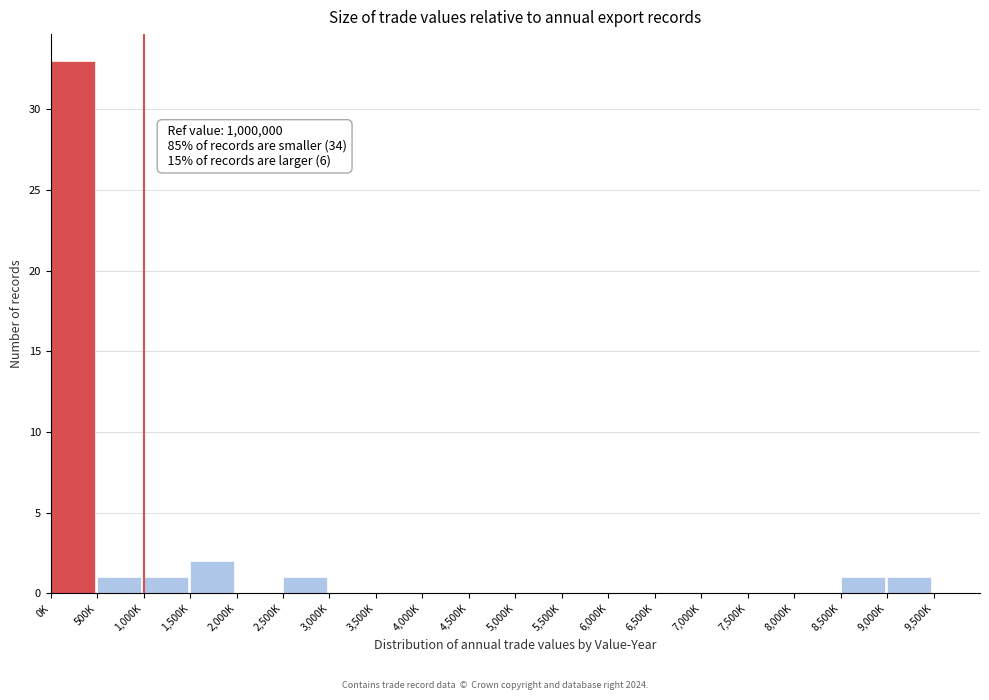

Reading left to right, extract all data points from this chart.

0K=33	500K=1	1,000K=1	1,500K=2	2,000K=0	2,500K=1	3,000K=0	3,500K=0	4,000K=0	4,500K=0	5,000K=0	5,500K=0	6,000K=0	6,500K=0	7,000K=0	7,500K=0	8,000K=0	8,500K=1	9,000K=1	9,500K=0